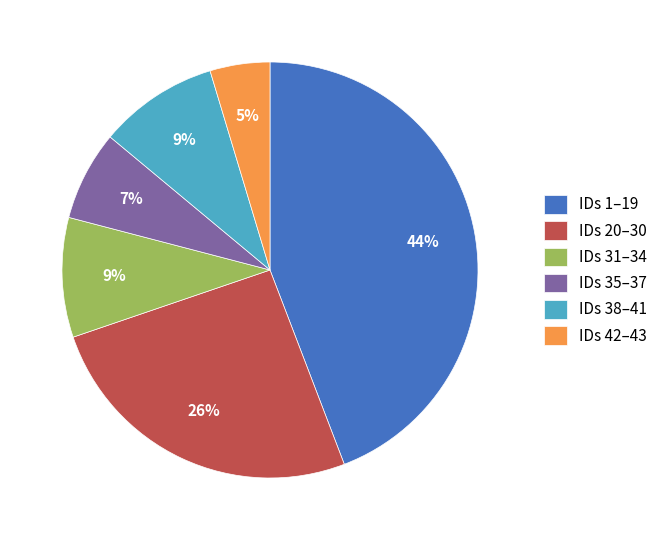

To the nearest percent, what portion does IDs 42–43 represent?

5%